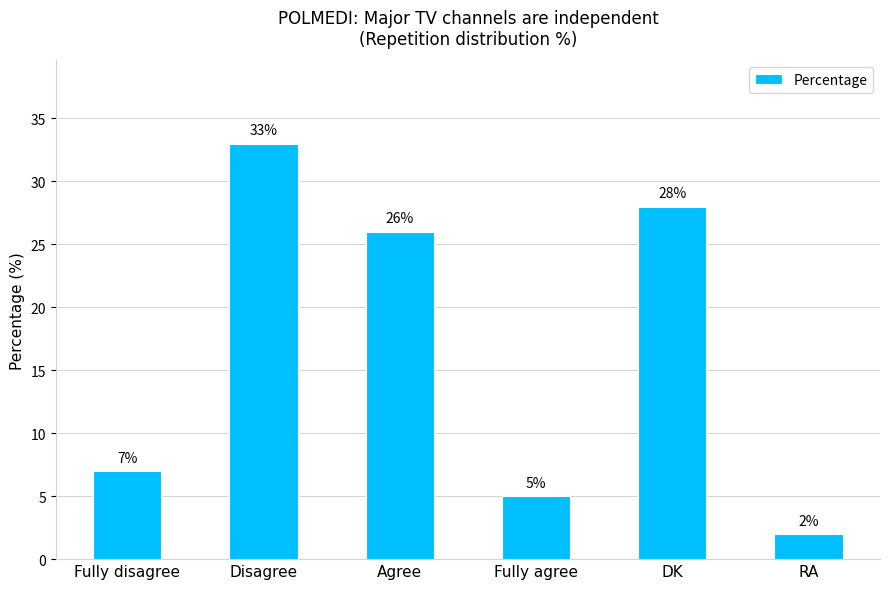

What is the value of the 3rd bar from the left?

26